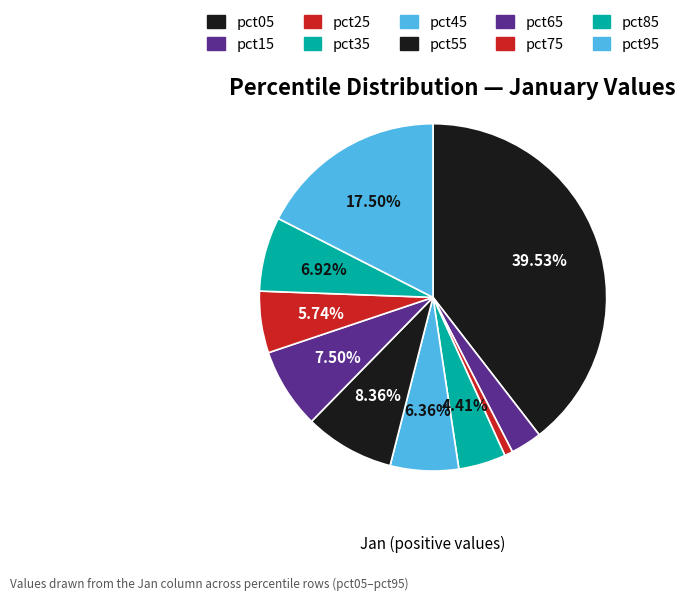

What is the smallest slice in the pie chart?

pct25